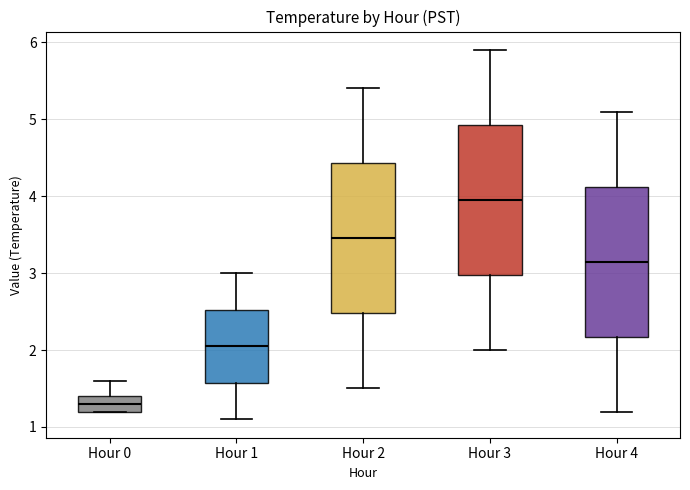

Which box has the highest median line?

Hour 3